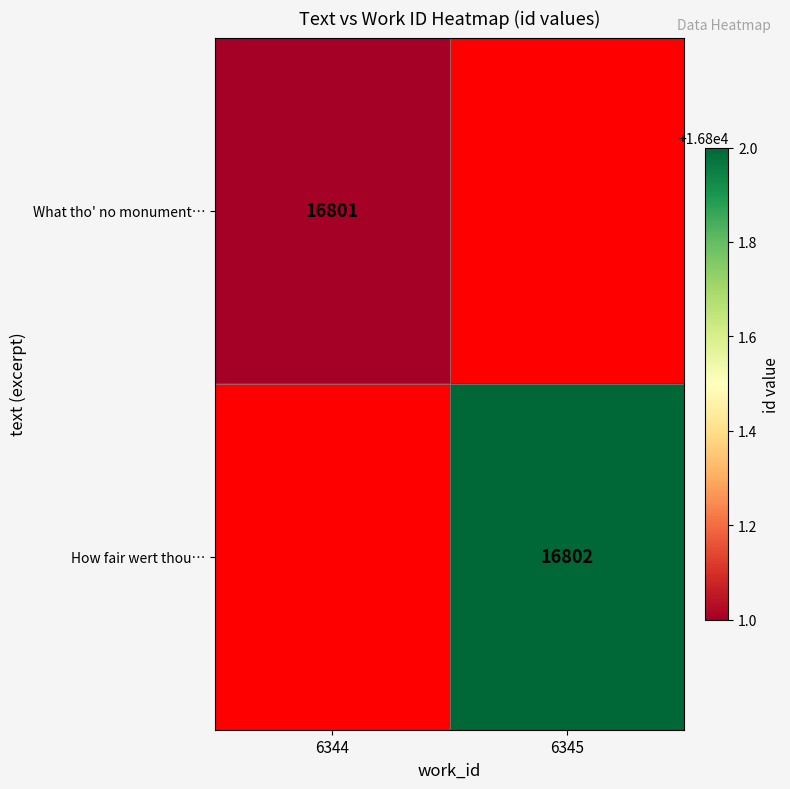

At which category does the chart reach its peak across all series?

6345